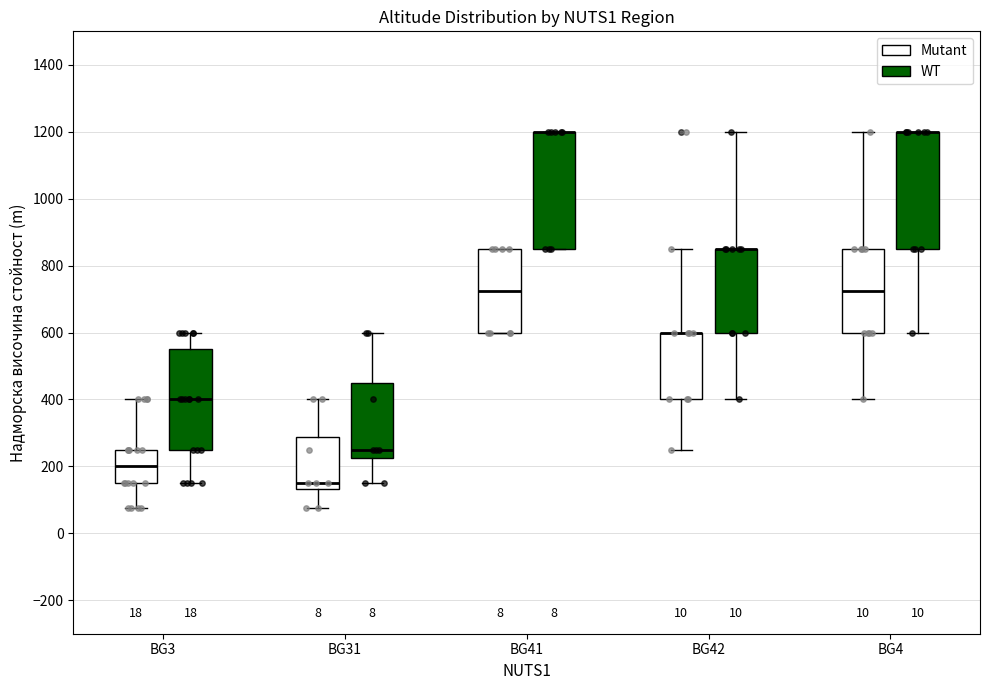

Where is the upper edge of the box for BG3 (WT) on the y-axis? The values are not printed on the chart, so give them approximately, as read against the axis.

560